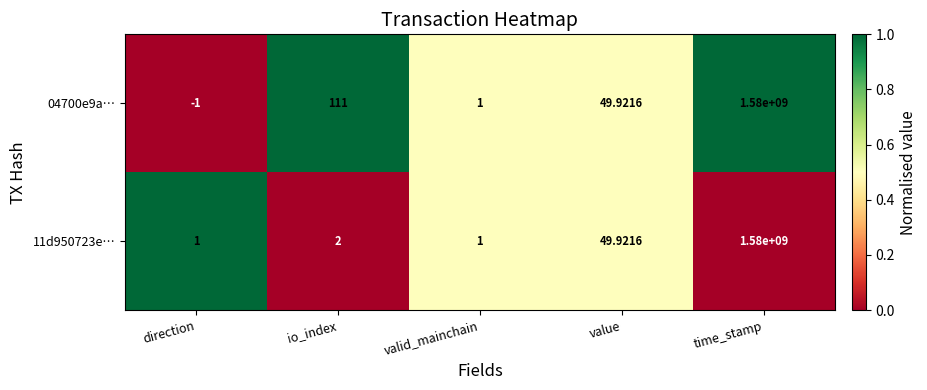

At which category is the sum across all series the highest?

time_stamp